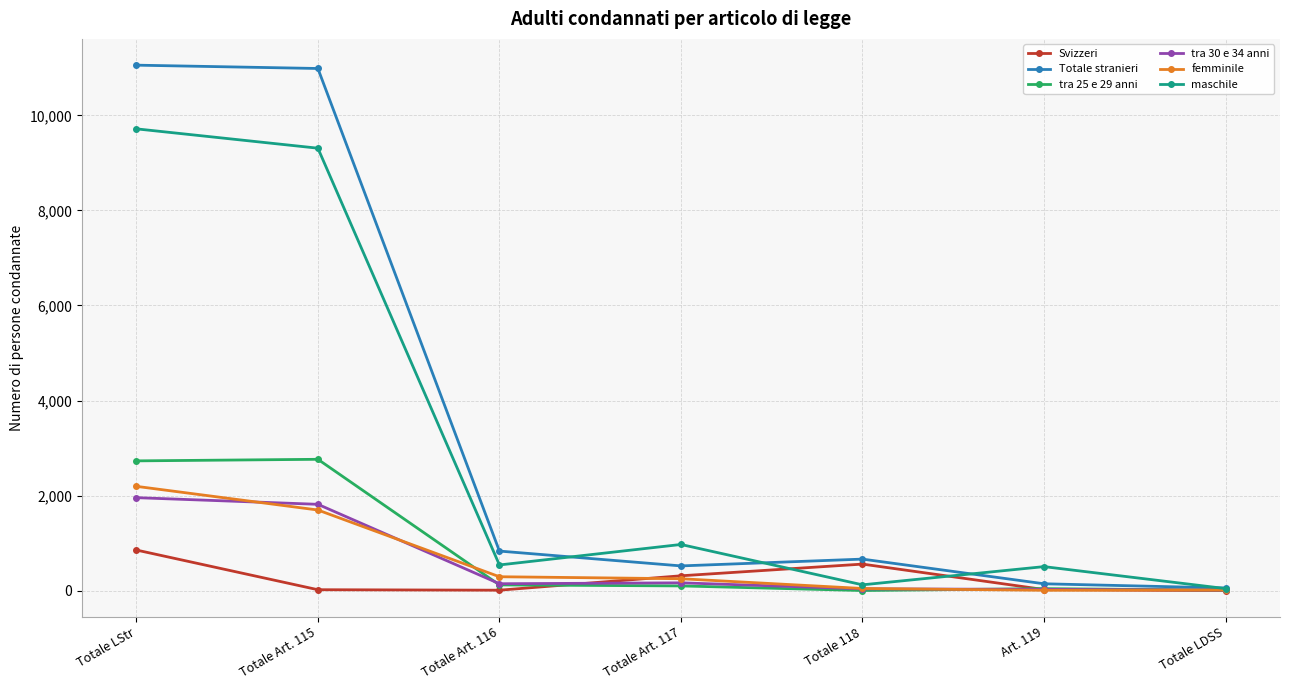

What is the value of the Totale stranieri point at the 4th from the left?

520